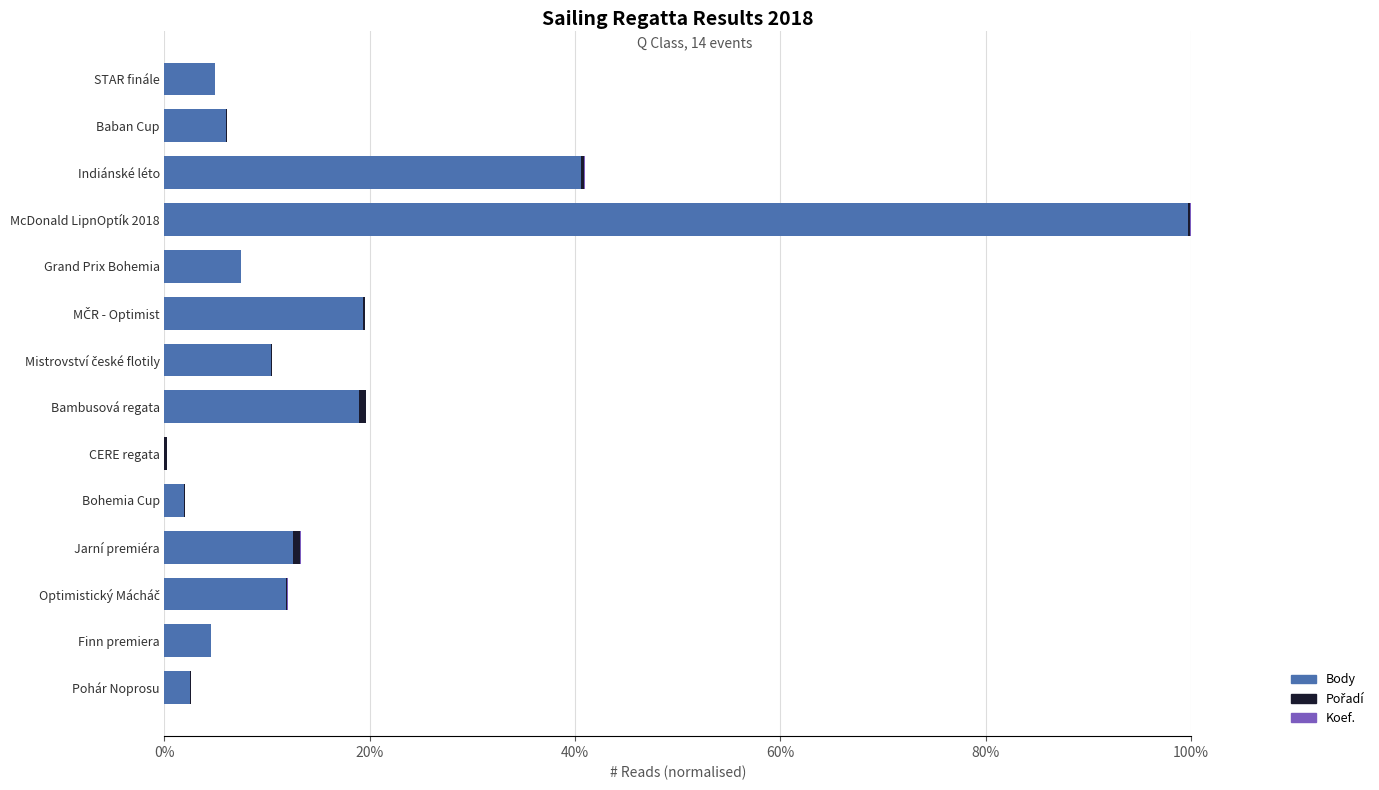

How many bars are there in total?

42